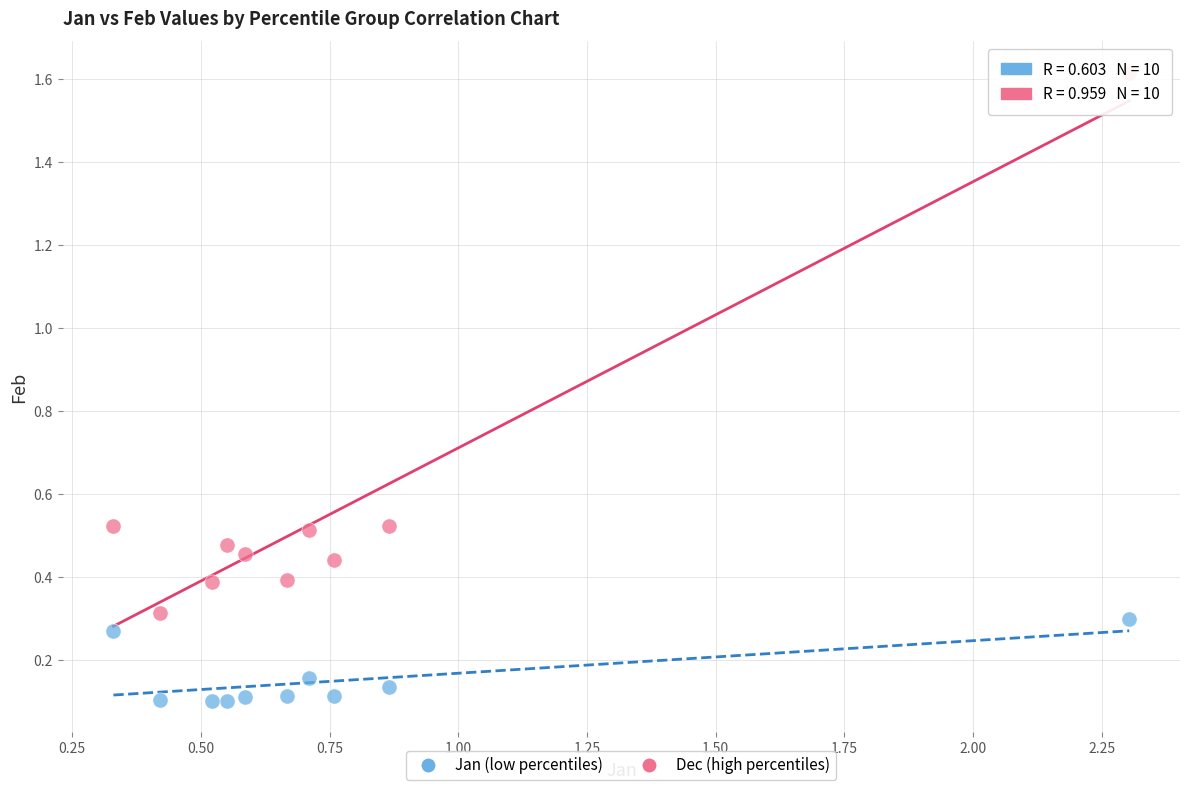

Which series has the largest Y range (max minus min)?

Dec (high percentiles)